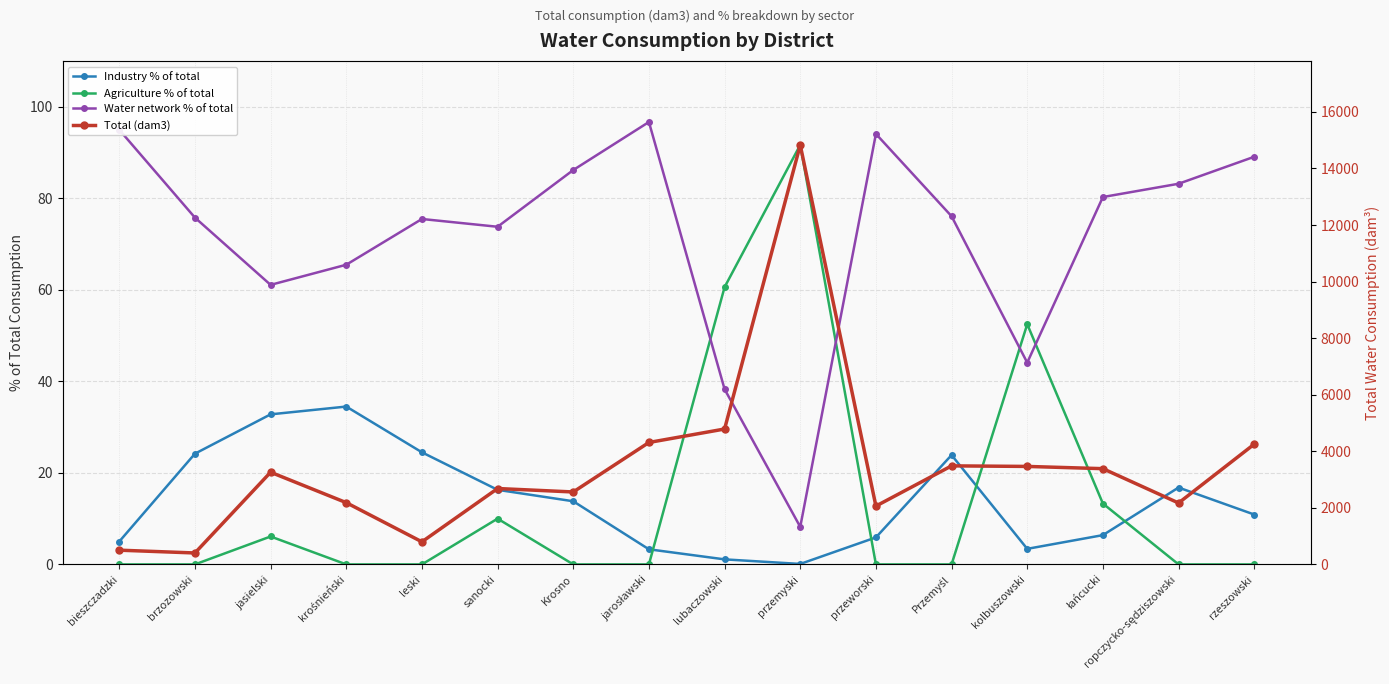

What is the value of the Industry % of total point at the 5th from the left?

24.5